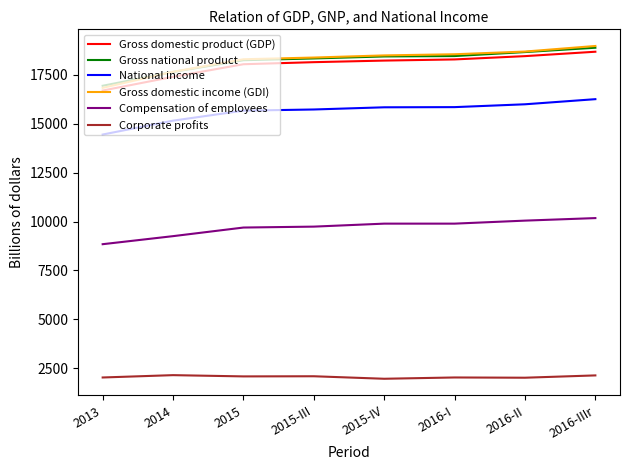

What is the total value across all series at 2016-II?

83849.6